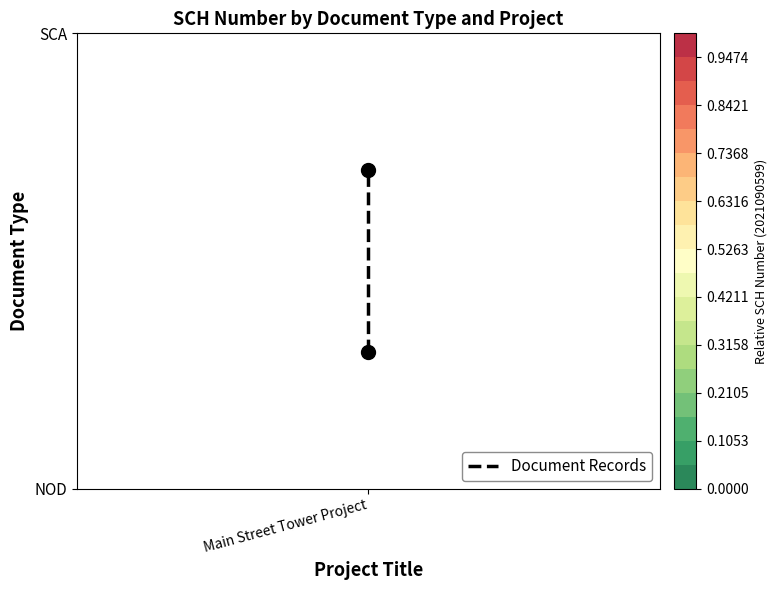

The value at Main Street Tower Project is 0.2. True or false?

False